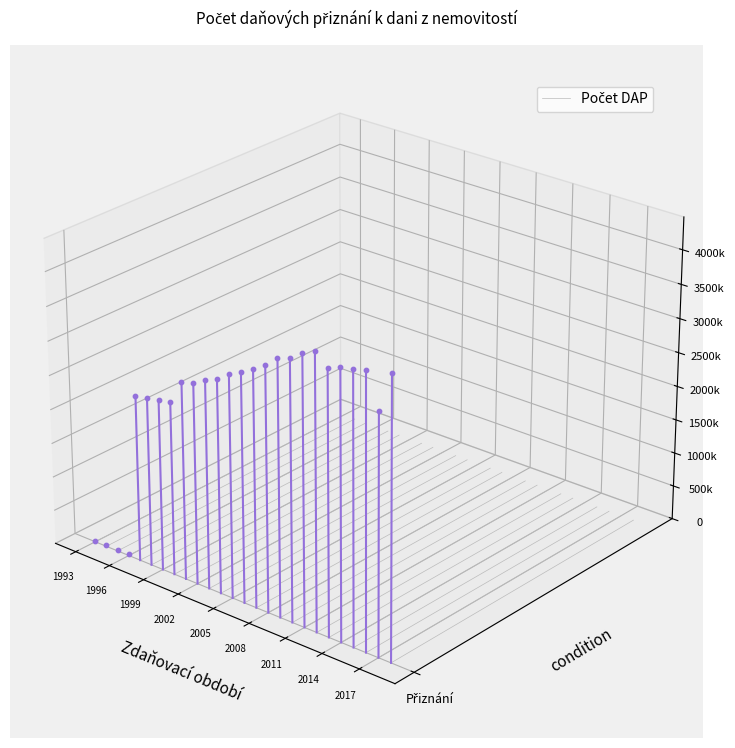

Which has a higher value, 1993 or 1996?

1996